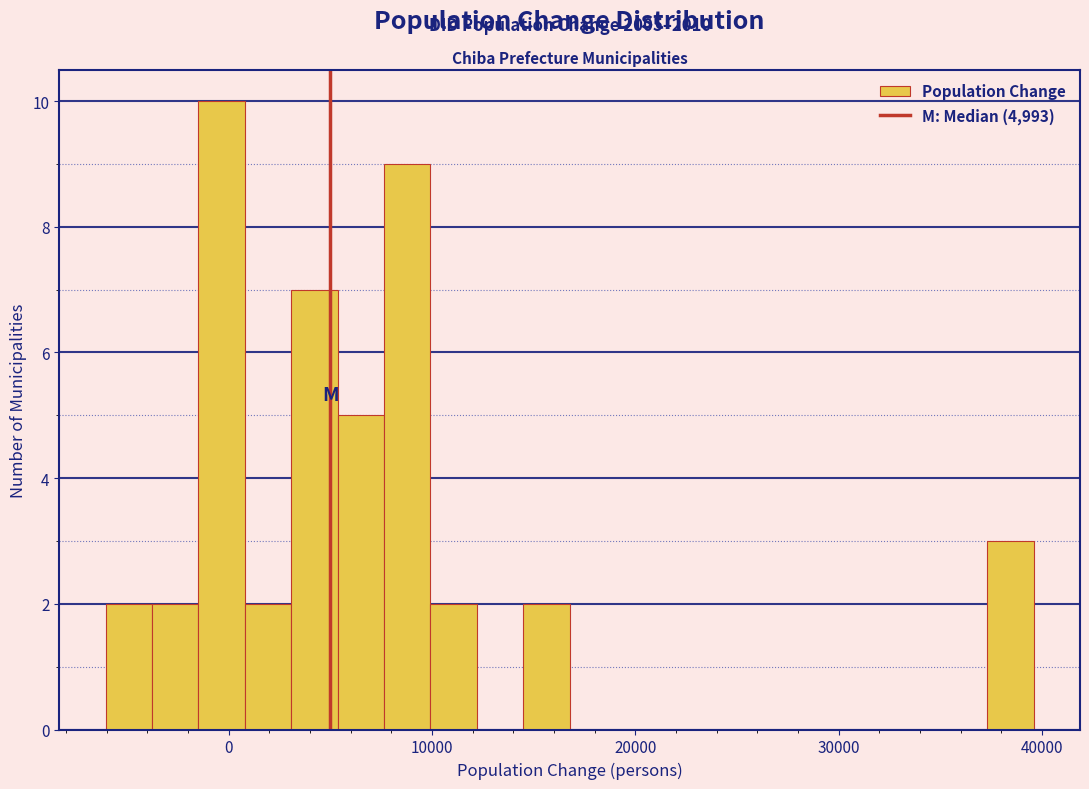

Around what value on the x-axis is the tallest bar? Give the approximate position of its centre, as read against the axis.

0